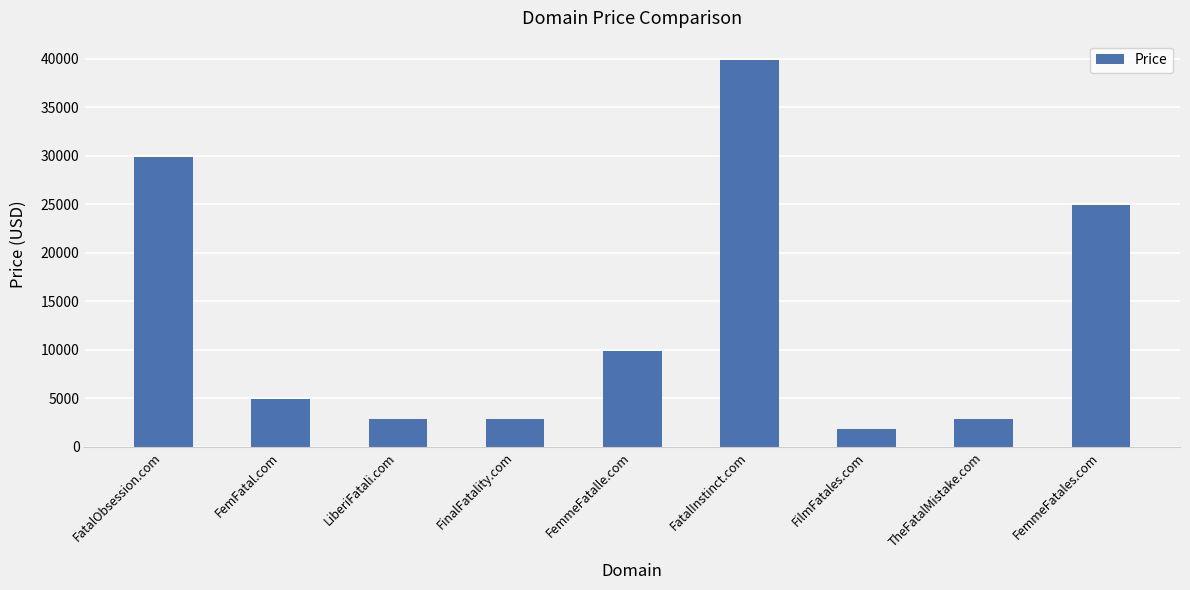

Reading left to right, list all the values displayed in this chart.

FatalObsession.com=29888	FemFatal.com=4888	LiberiFatali.com=2888	FinalFatality.com=2888	FemmeFatalle.com=9888	FatalInstinct.com=39888	FilmFatales.com=1888	TheFatalMistake.com=2888	FemmeFatales.com=24888